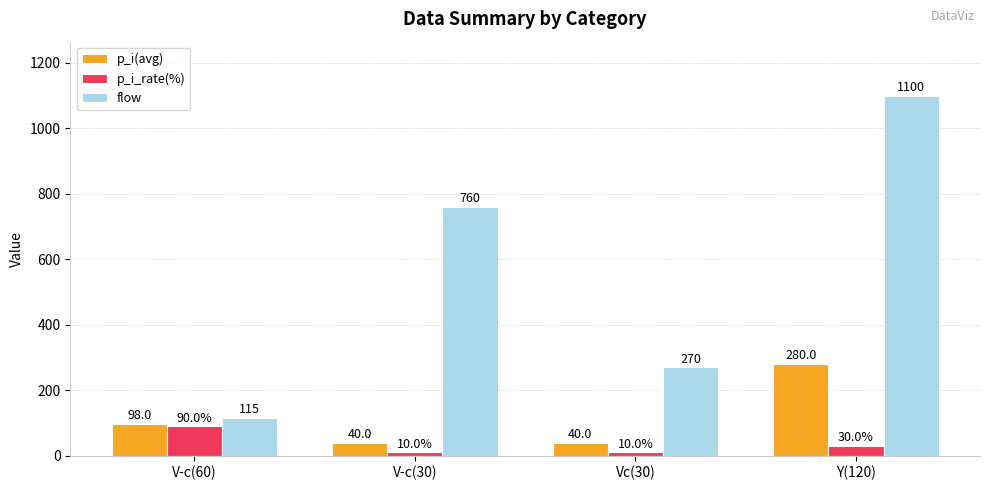

How many data points does each series have?

4